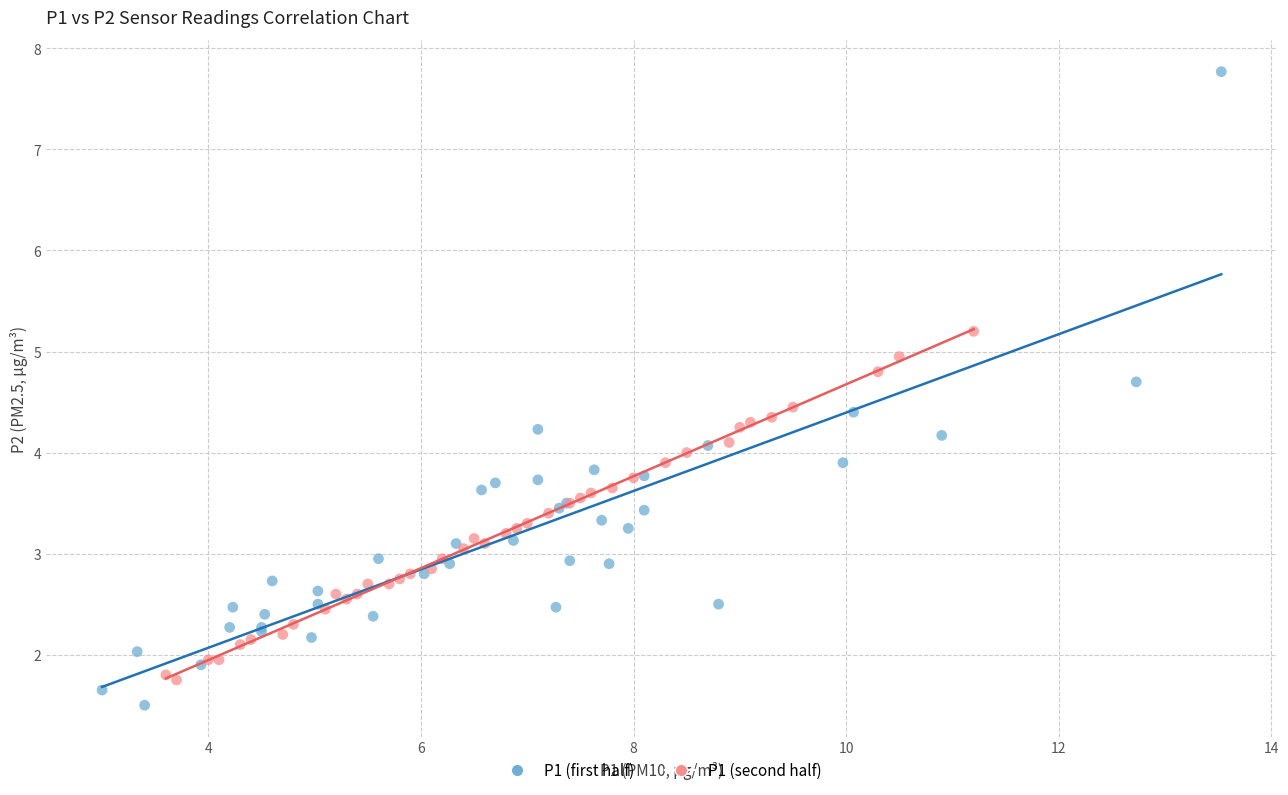

Which series has the largest Y range (max minus min)?

P1 (first half)